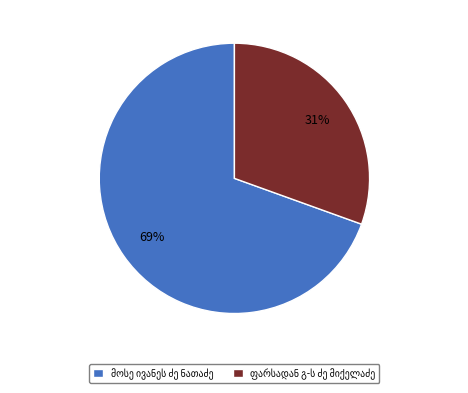

To the nearest percent, what is the average slice percentage?

50%